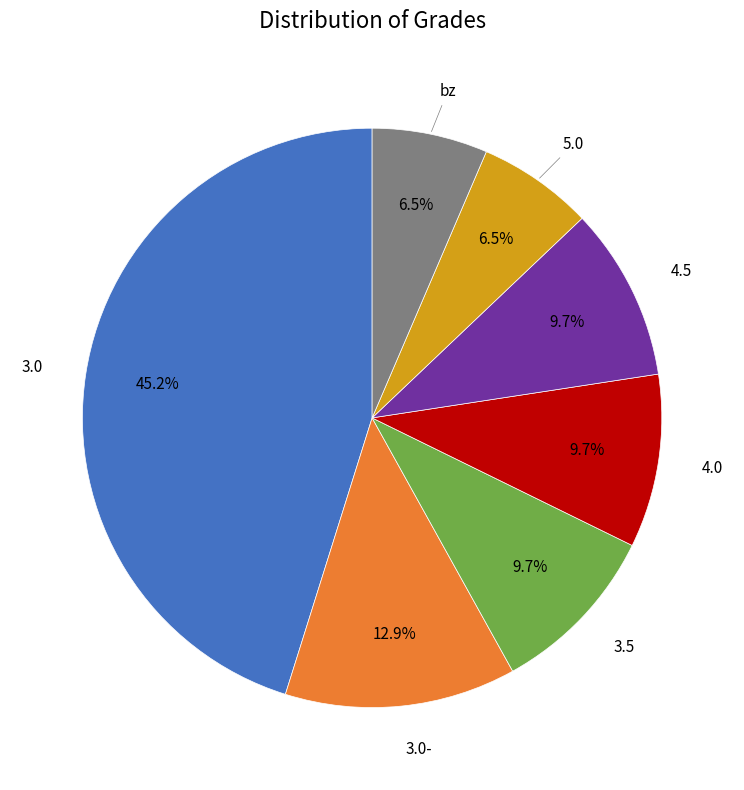

Is there any slice that represents more than half of the pie?

No